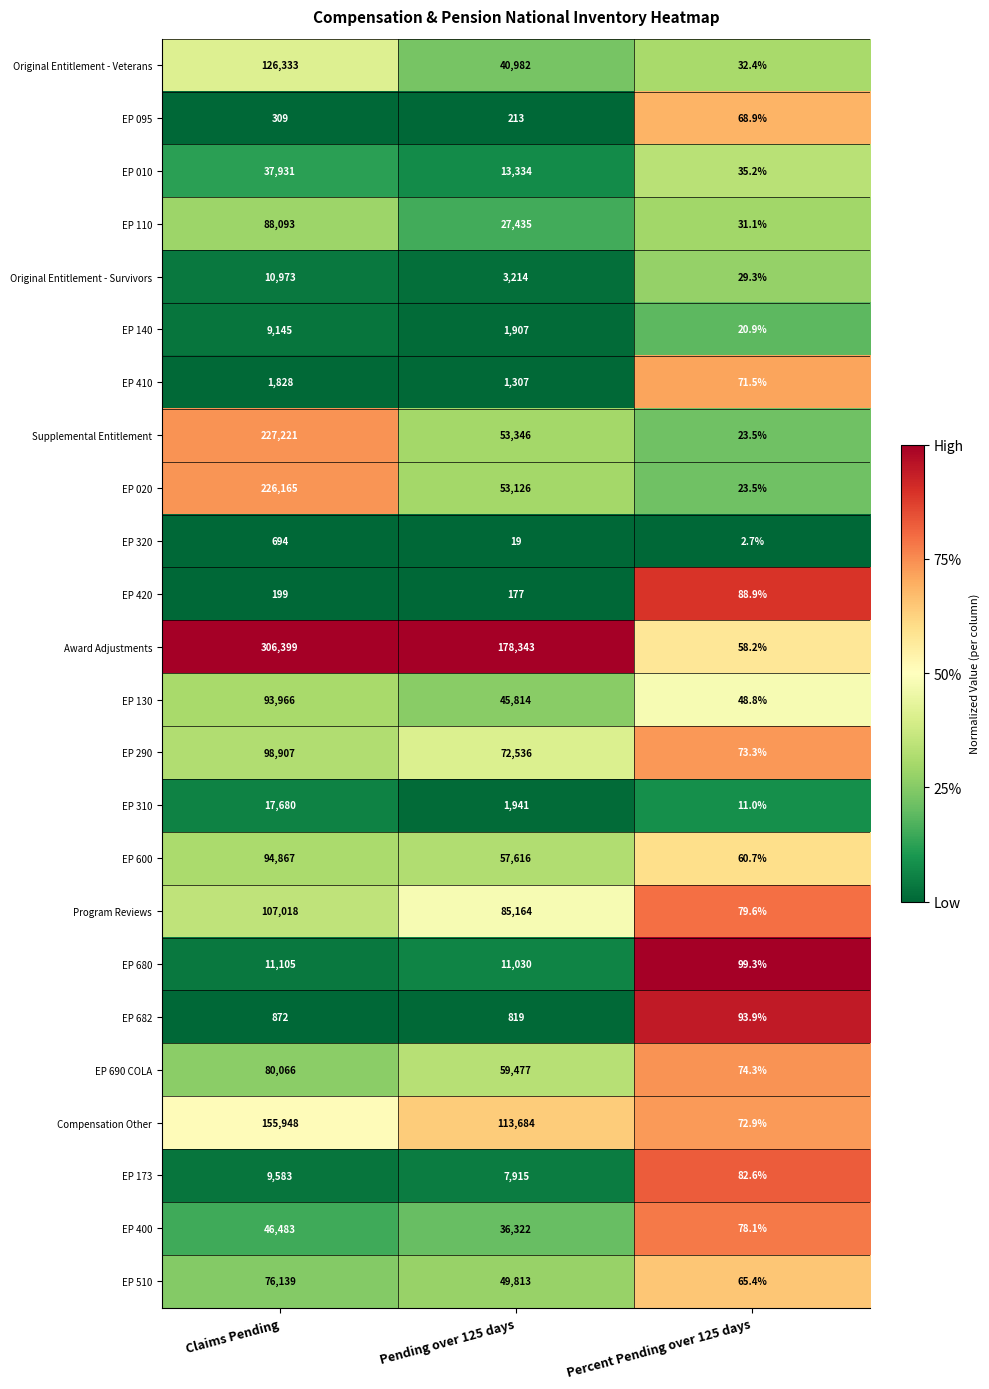

What is the maximum value shown in the chart?

306399.0